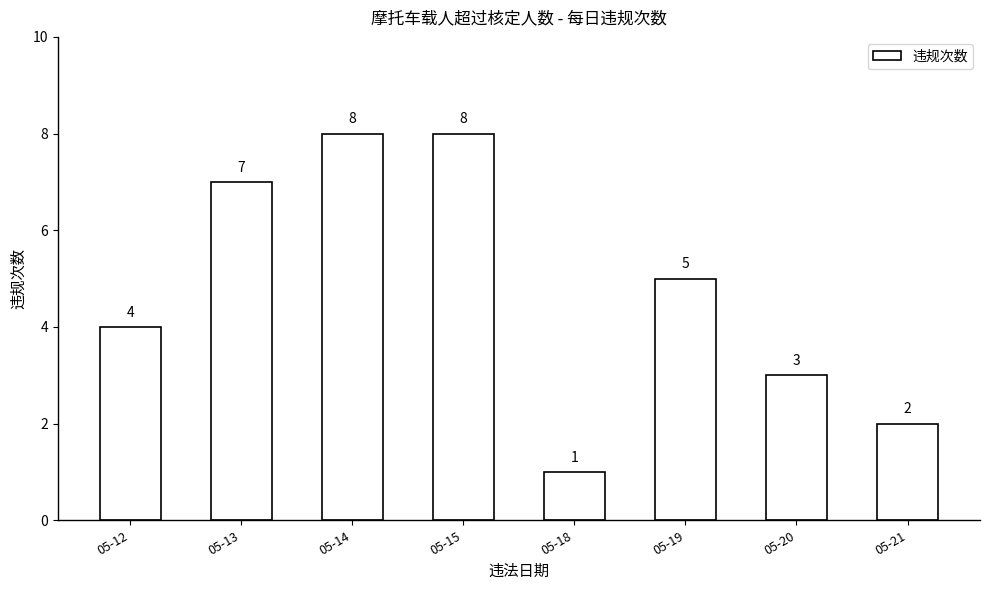

Are the bars horizontal?

No